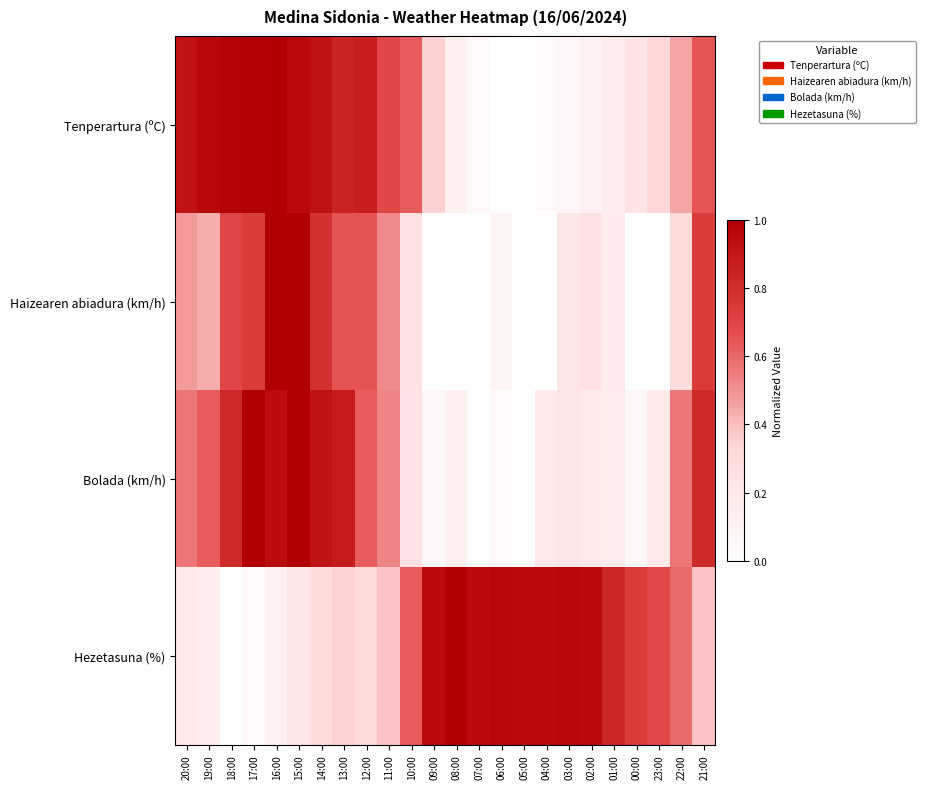

How many series are shown in this chart?

4